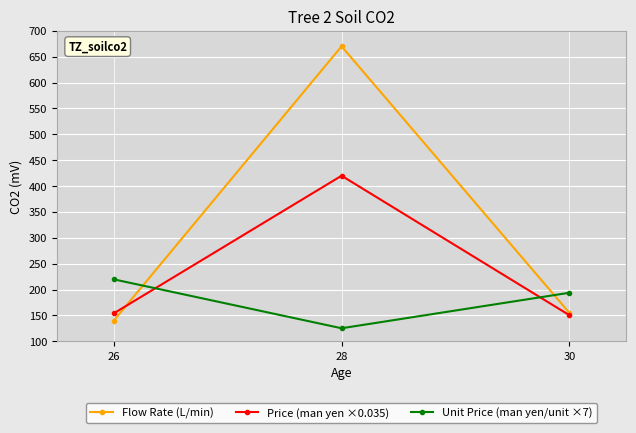

List the series in order of their overall mean, lowest first.

Unit Price (man yen/unit ×7), Price (man yen ×0.035), Flow Rate (L/min)